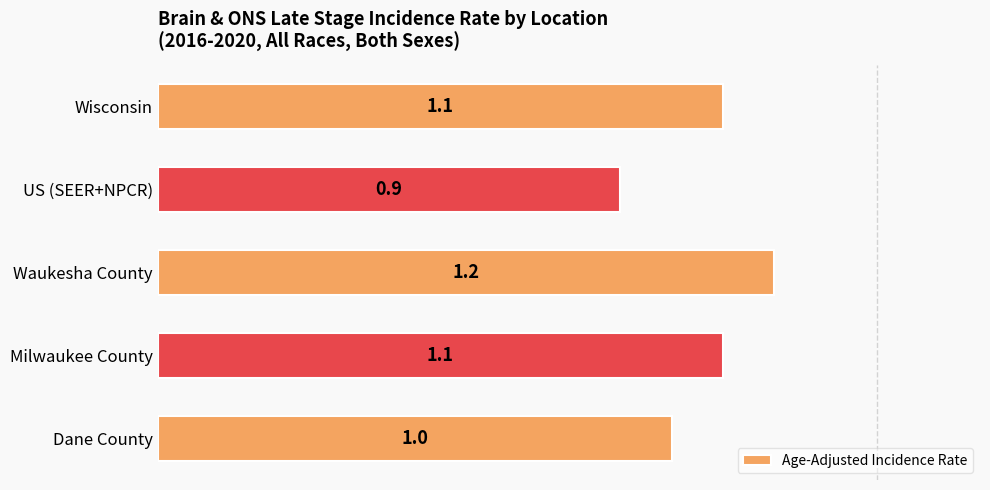

Count the number of categories in the chart.

5